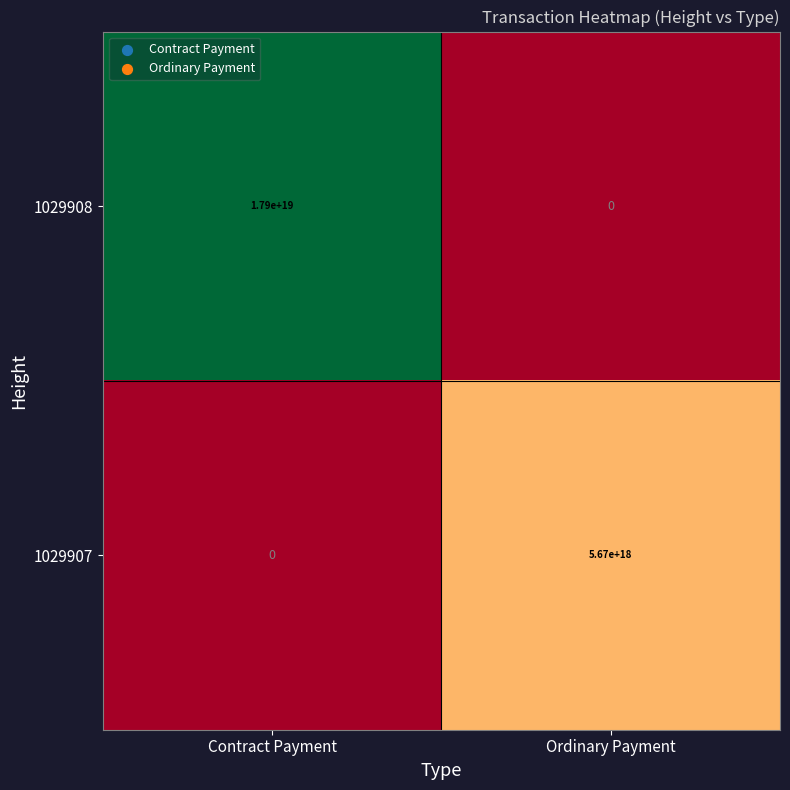

Which category has the highest value across all series?

Contract Payment